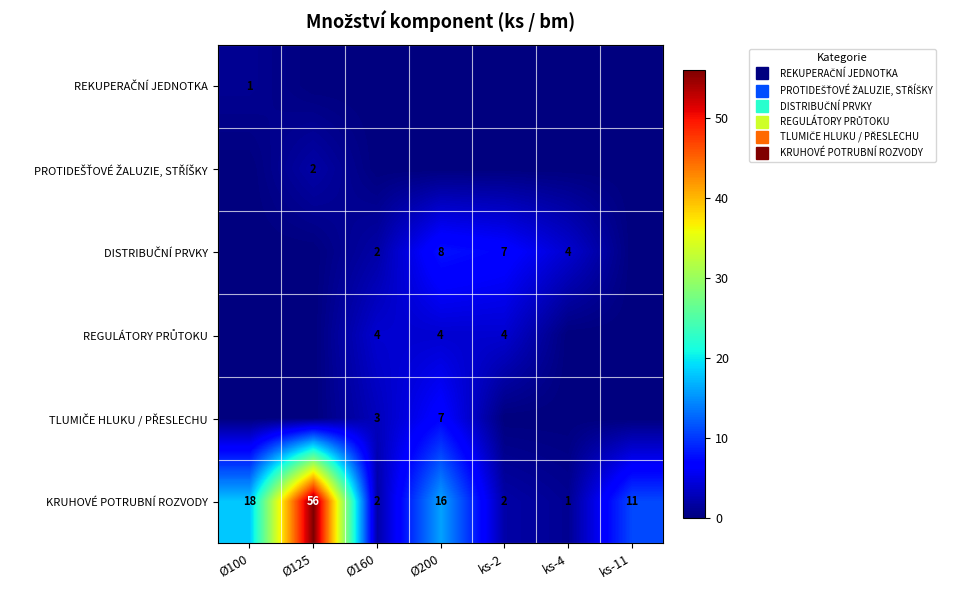

What is the approximate value of TLUMIČE HLUKU / PŘESLECHU at Ø200?

7